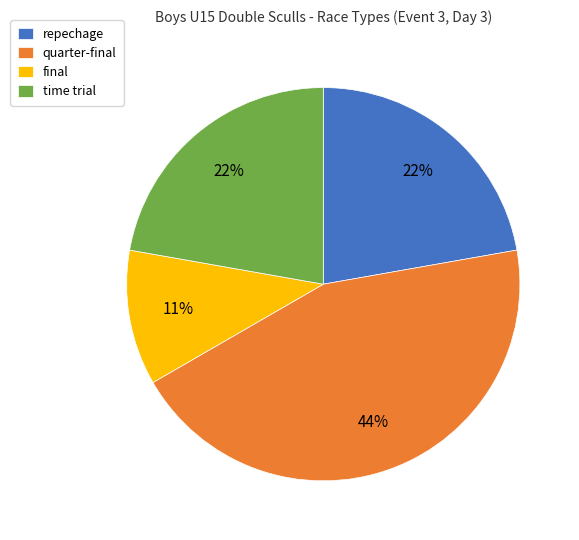

Is it true that final is 3% of the pie?

False